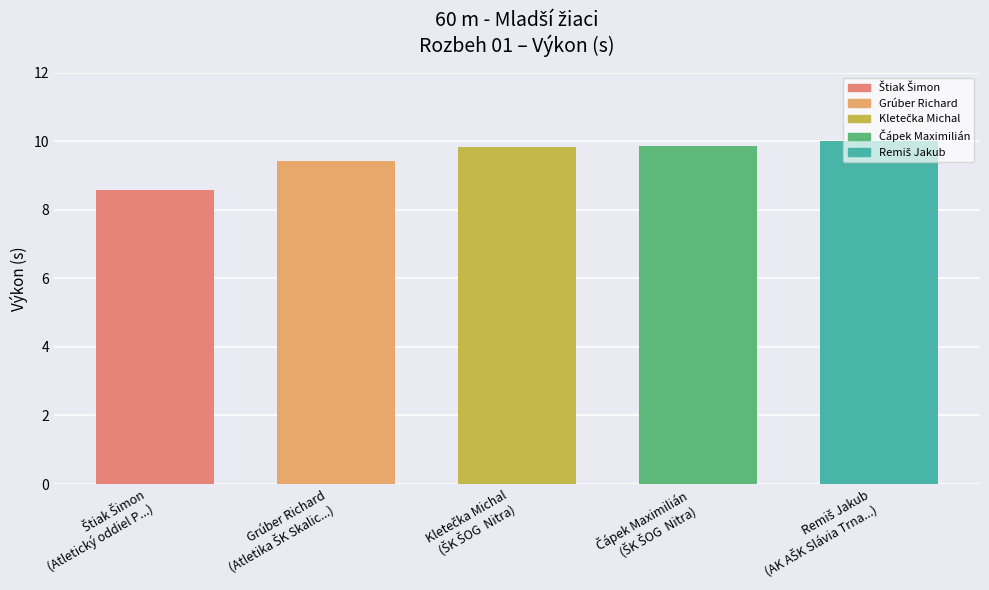

How many data points are less than 9?

1